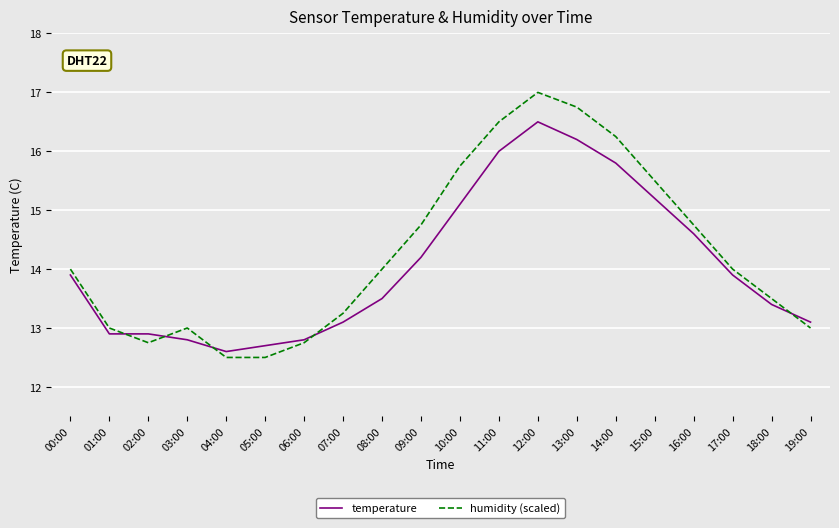

Which series has the largest range (max minus min)?

humidity (scaled)